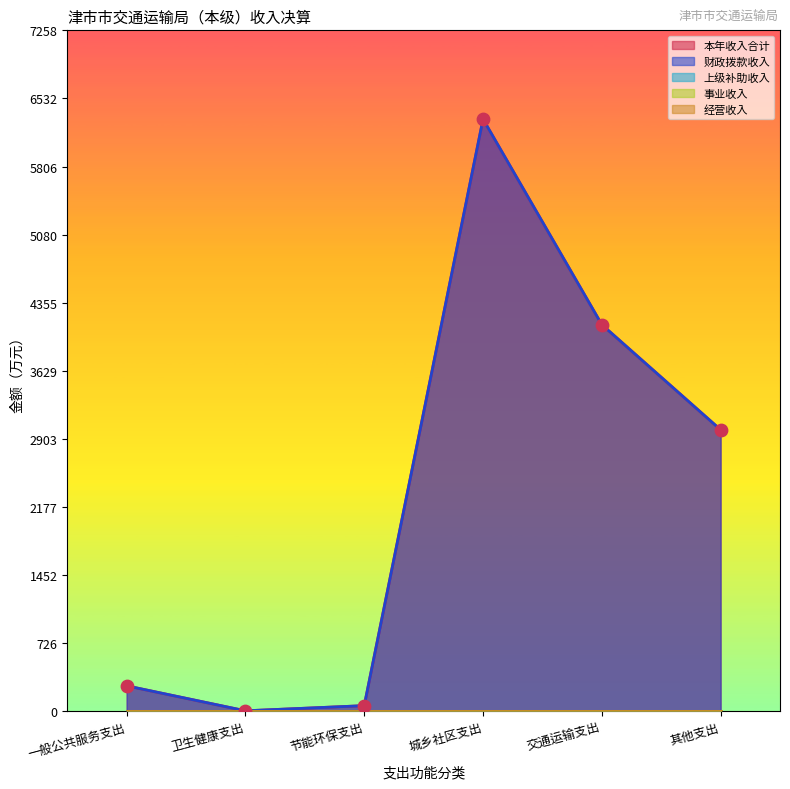

What are all the series names shown in the legend?

本年收入合计, 财政拨款收入, 上级补助收入, 事业收入, 经营收入